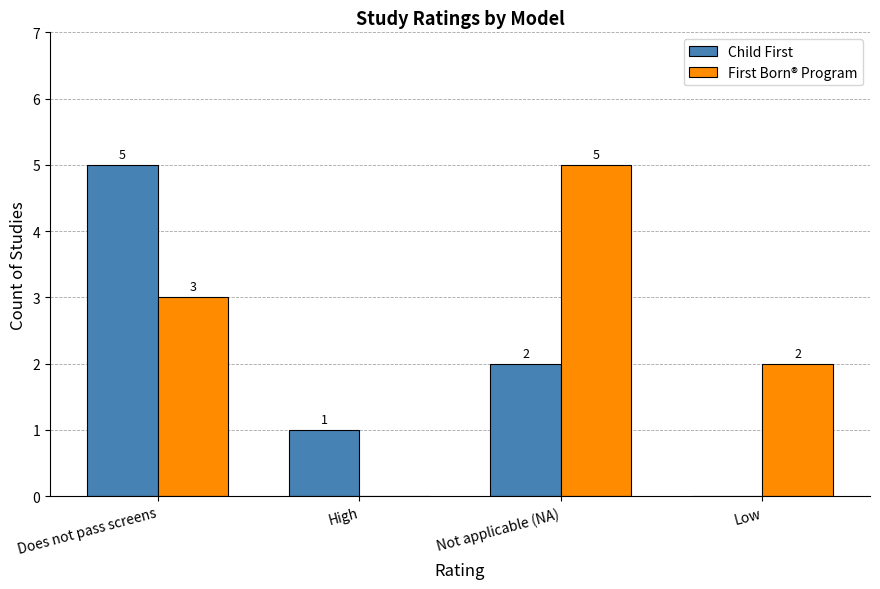

True or false: First Born® Program has a value of 5 at Does not pass screens.

False